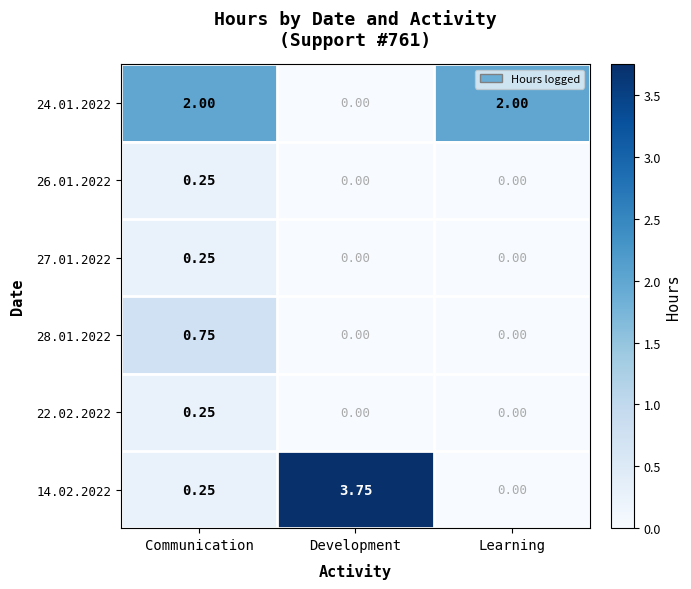

How many data points does each series have?

3